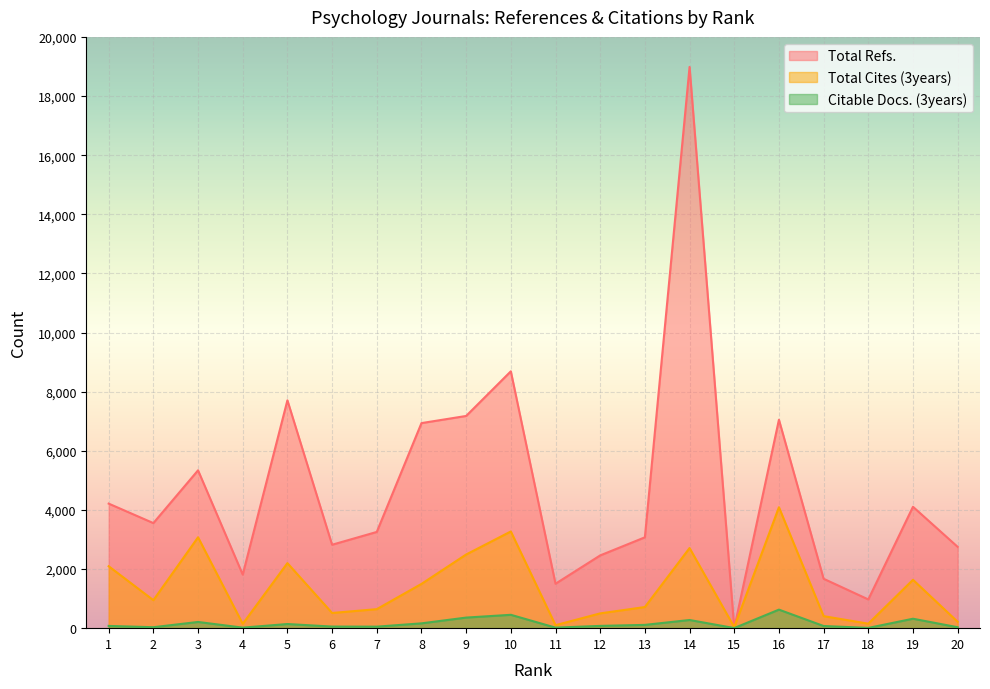

Rank the series by their maximum value, from highest to lowest.

Total Refs., Total Cites (3years), Citable Docs. (3years)